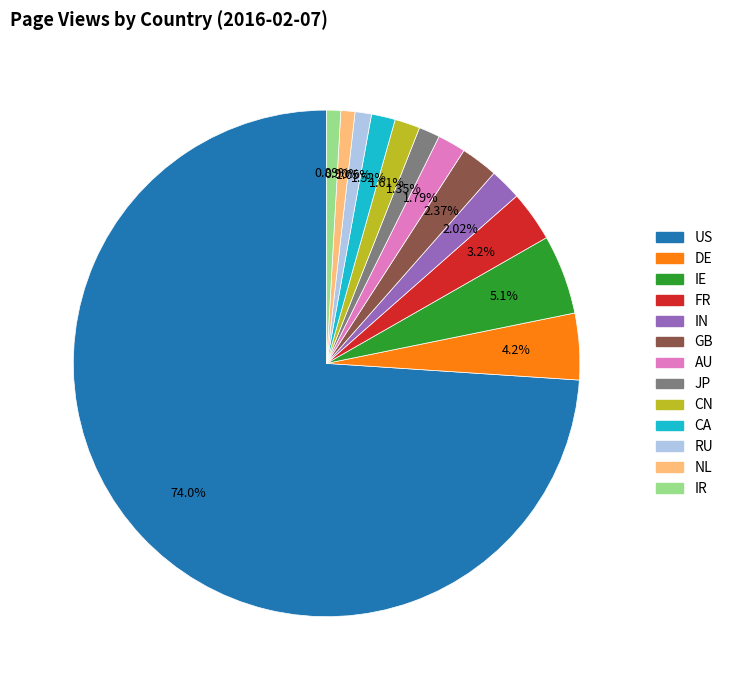

True or false: US accounts for 74% of the total.

True